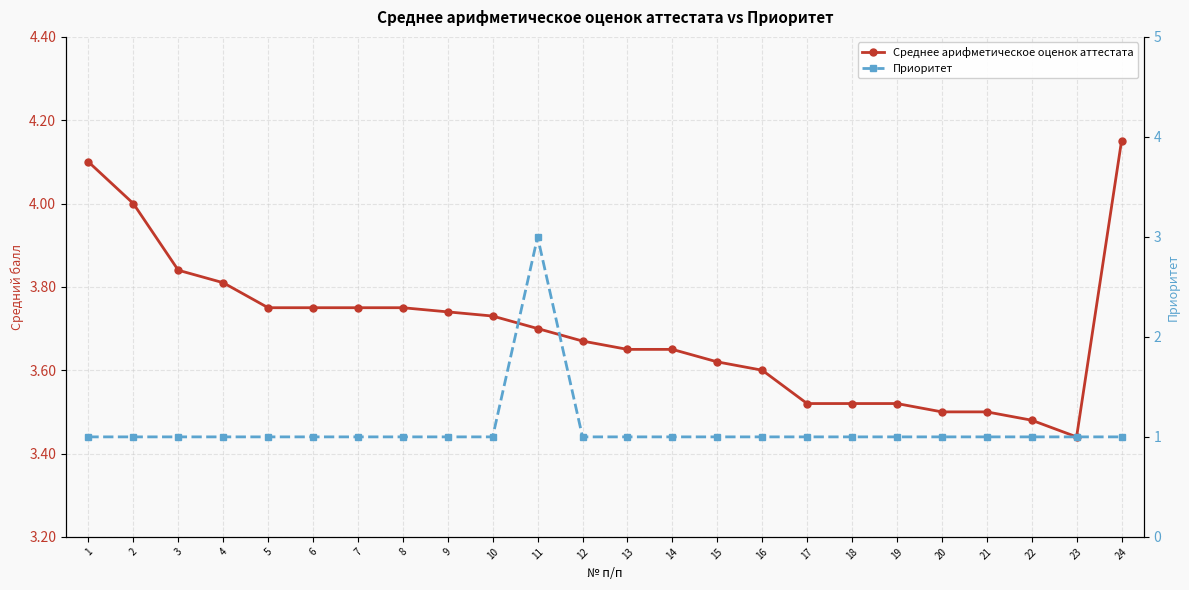

What is the sum of all Приоритет values?

26.0